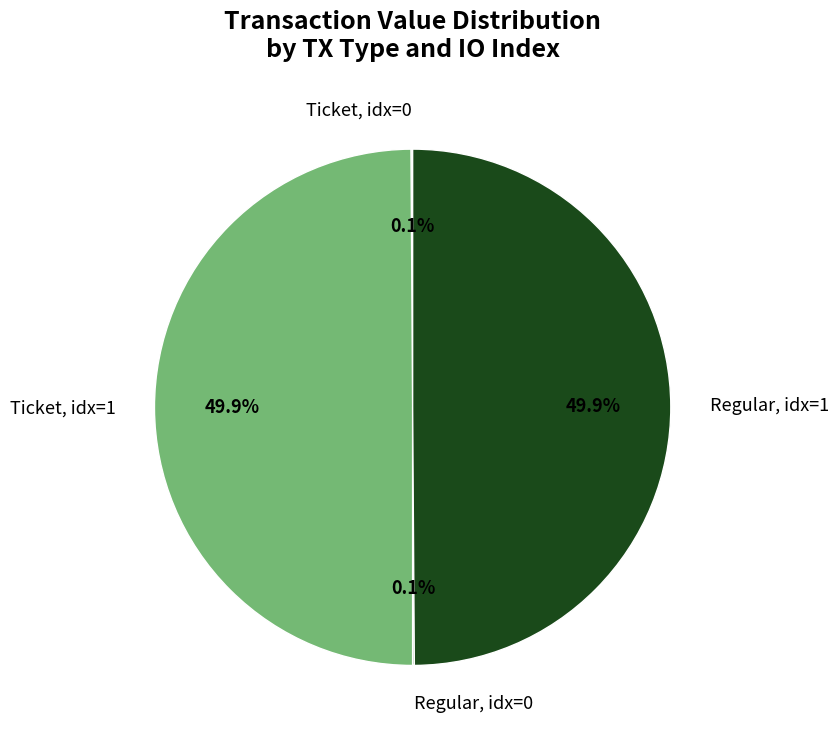

Approximately how many times larger is the value at Ticket, idx=1 compared to Regular, idx=1?

1.0